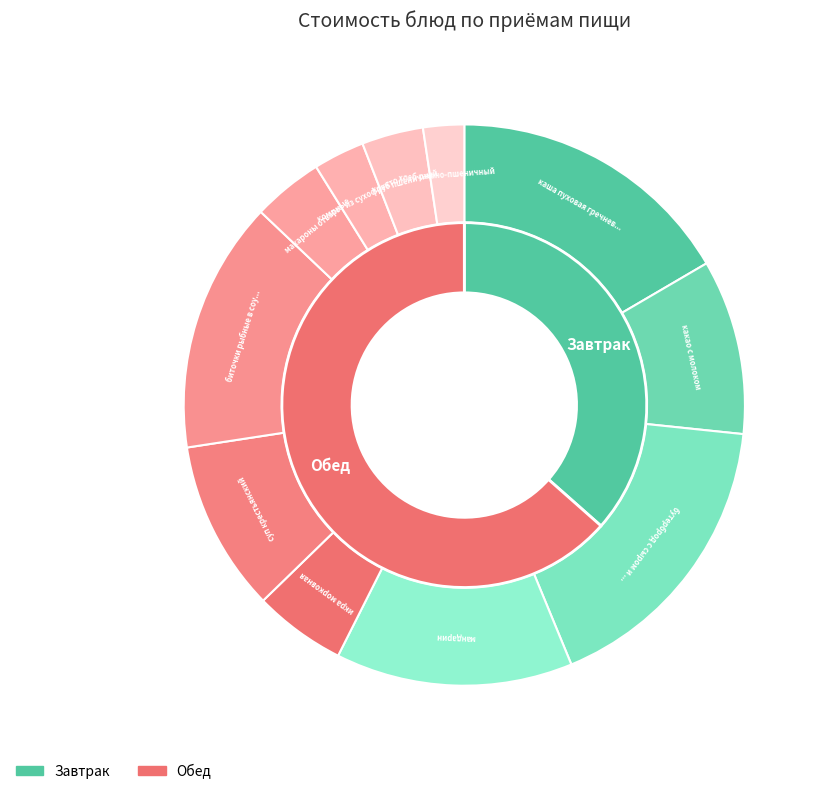

Is there any slice that represents more than half of the pie?

No